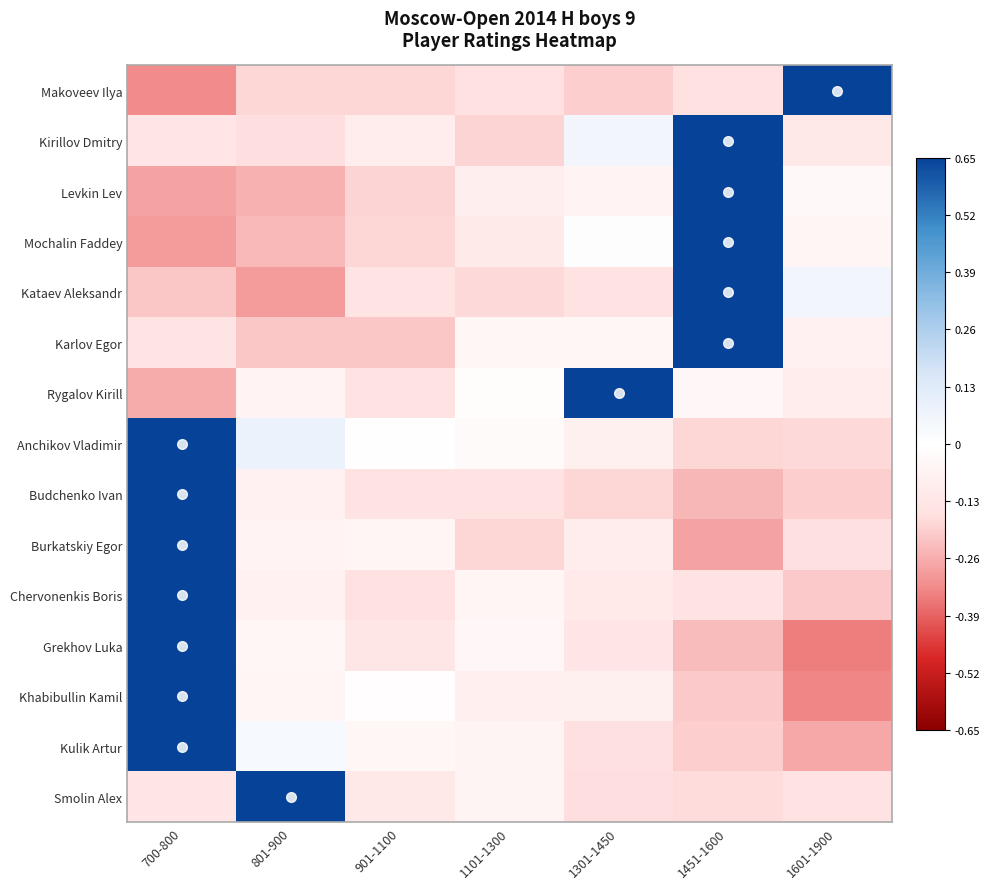

What is the spread (max minus min) of values at 1301-1450?

0.8